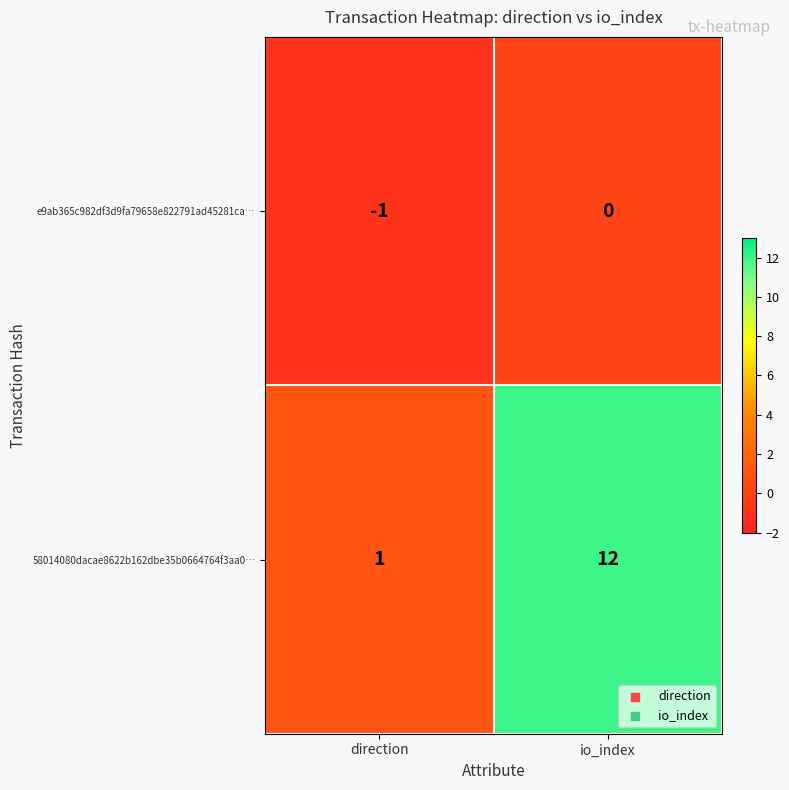

True or false: 58014080dacae8622b162dbe35b0664764f3aa0… has a value of 12 at io_index.

True